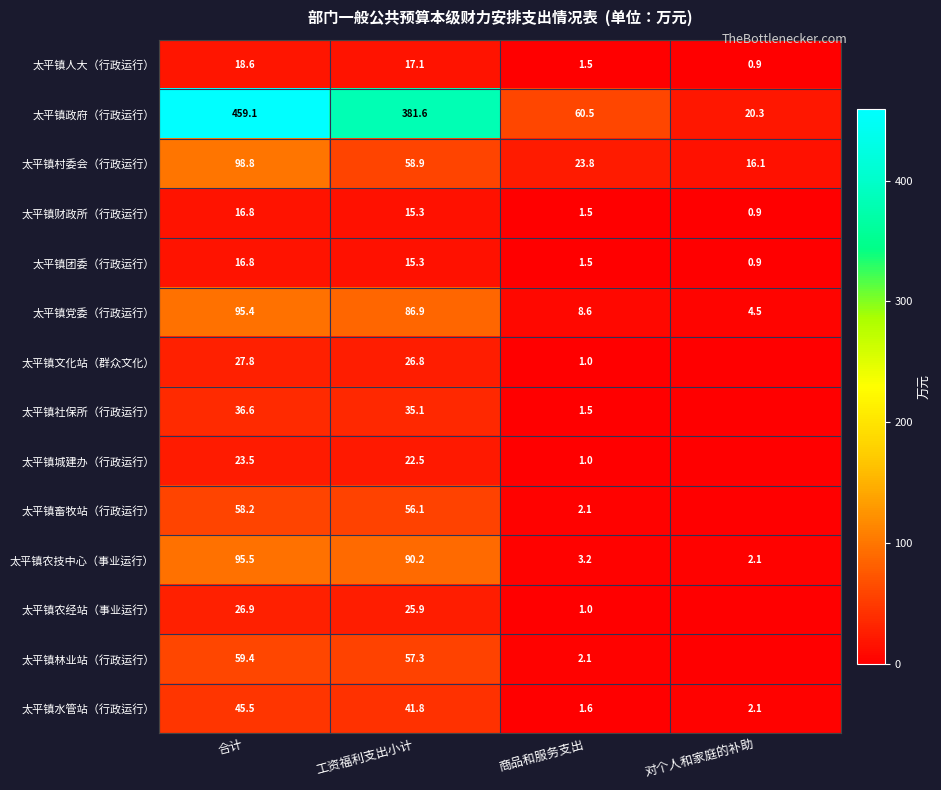

What is the difference between the maximum and minimum values in the 太平镇政府（行政运行） series?

438.8